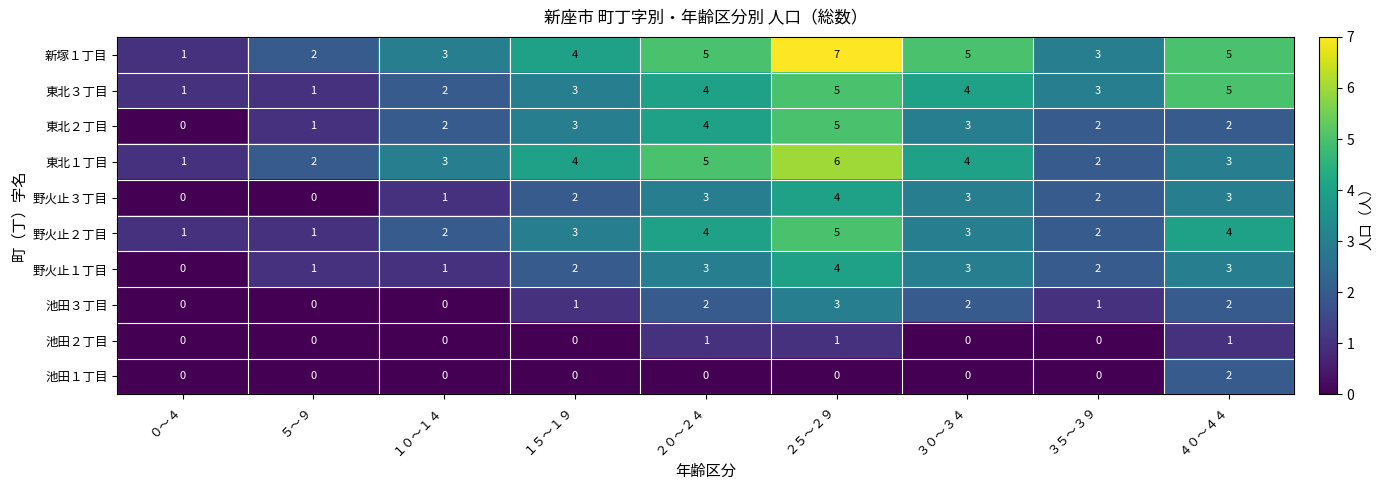

How many 池田２丁目 values are between 0 and 1?

9